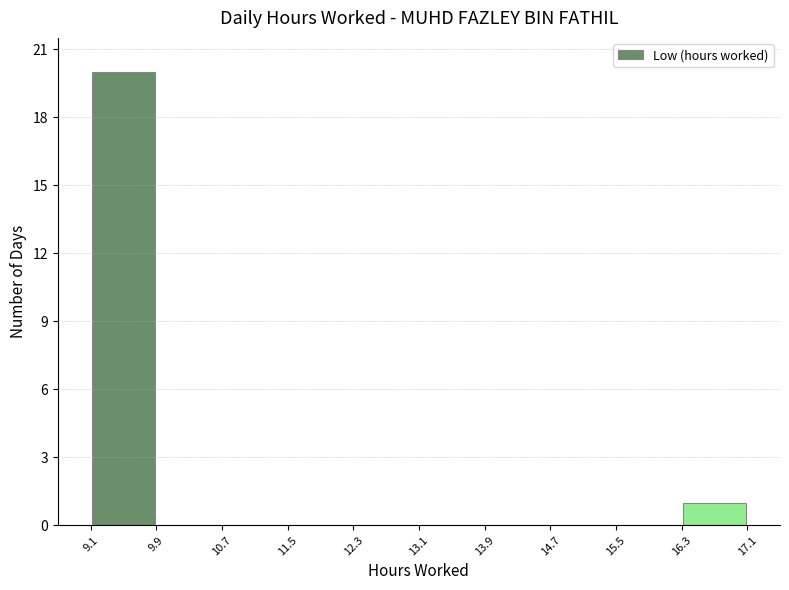

Reading left to right, list every bar in this chart as the range it spans on the x-axis followed by its height. The values are not printed on the chart, so give them approximately, as read against the axis.

9.1 to 9.9: 20
9.9 to 10.7: 0
10.7 to 11.5: 0
11.5 to 12.3: 0
12.3 to 13.1: 0
13.1 to 13.9: 0
13.9 to 14.7: 0
14.7 to 15.5: 0
15.5 to 16.3: 0
16.3 to 17.1: 1